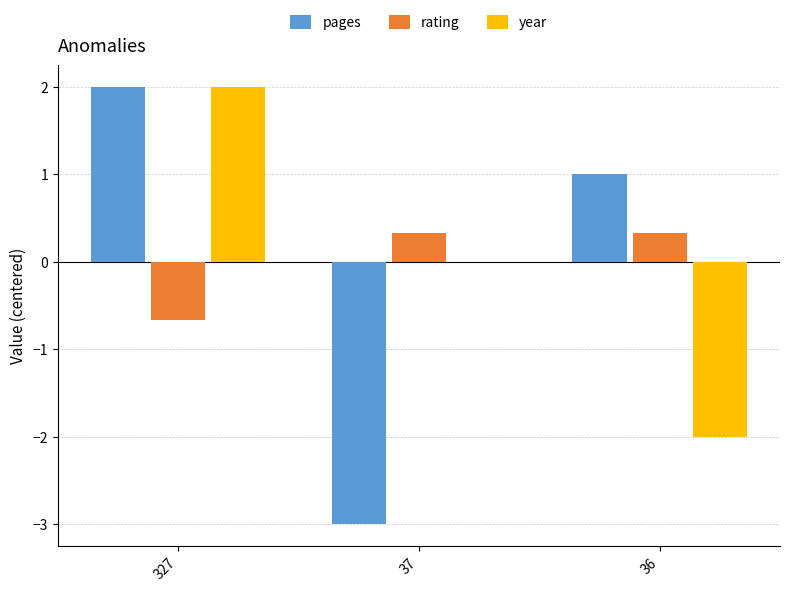

How many categories are shown in the chart?

3